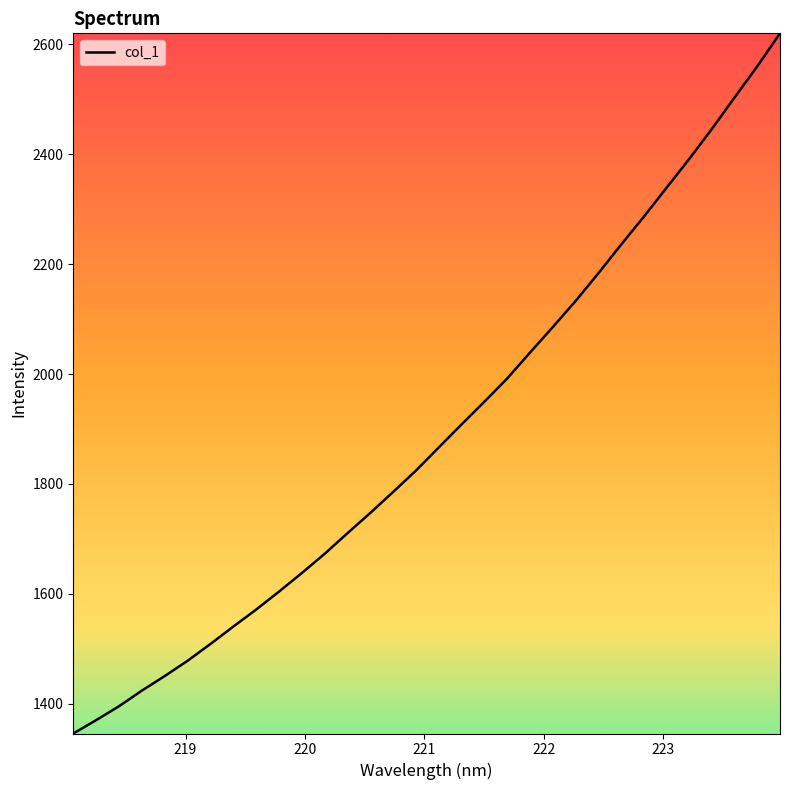

What is the minimum value shown in the chart?

1345.6